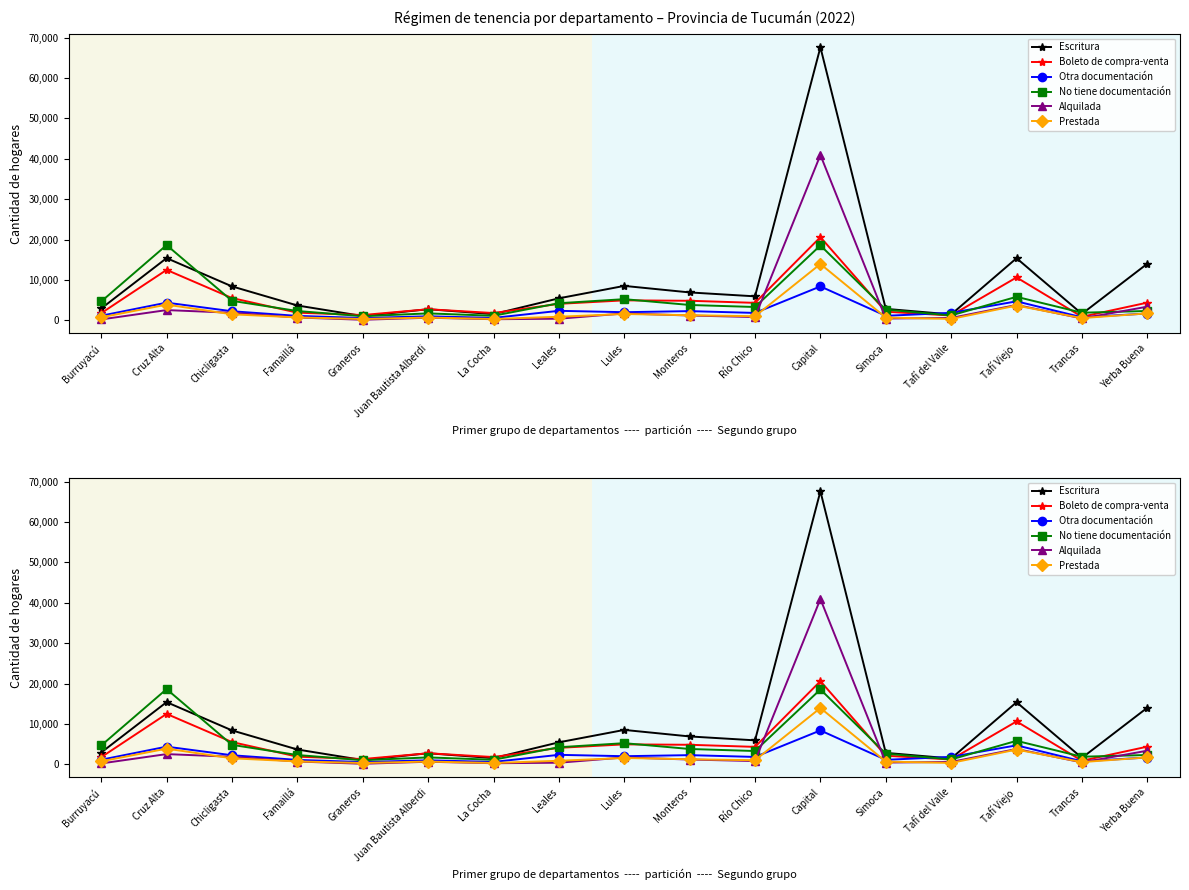

What position from the left is Yerba Buena?

17